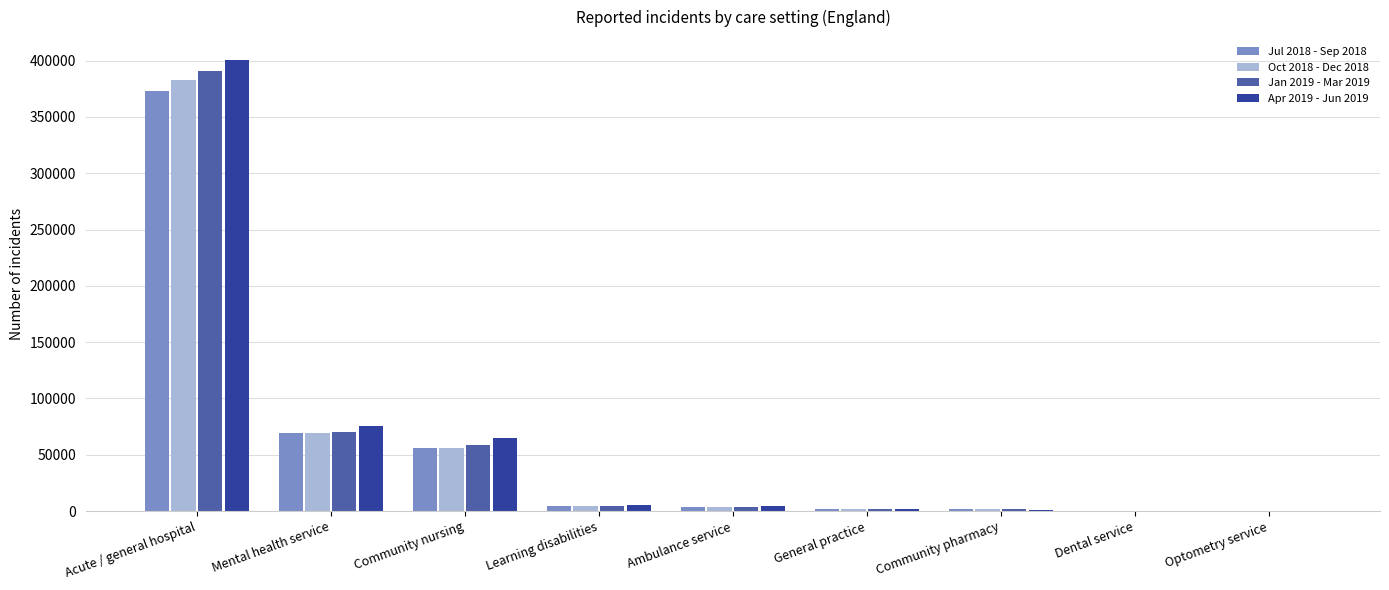

What is the greatest value displayed?

400861